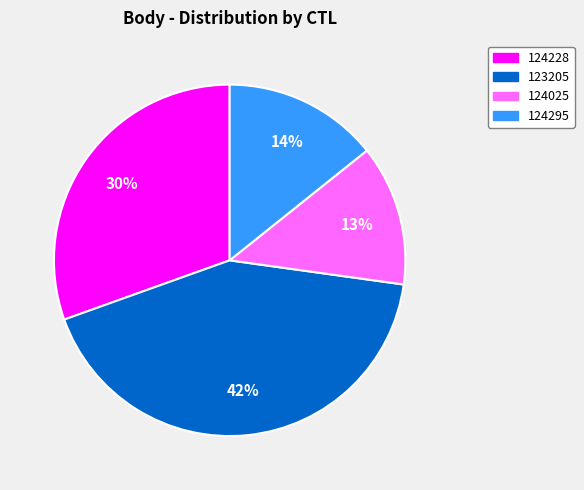

Which category has the biggest portion of the pie?

123205